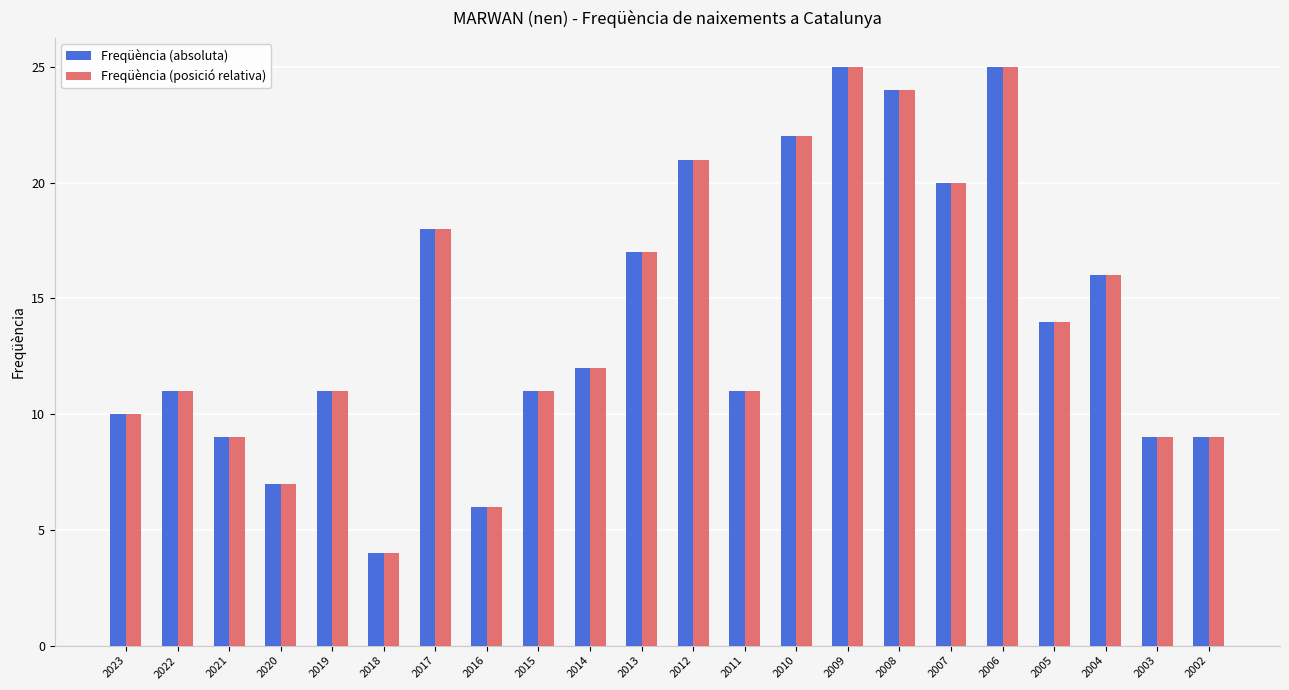

At which category does the chart reach its minimum across all series?

2018